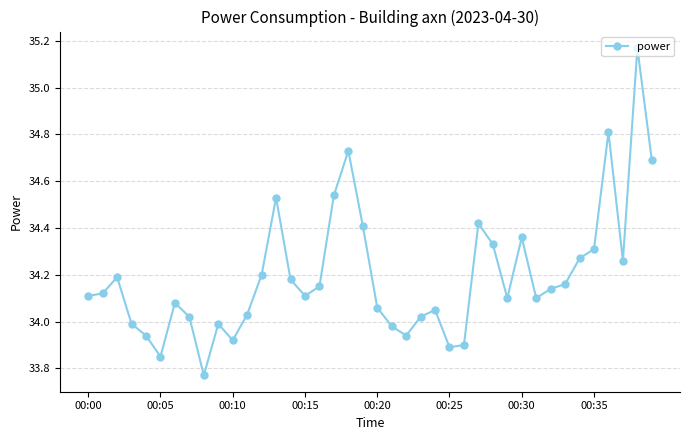

What is the difference between the second highest and second lowest values?

1.0